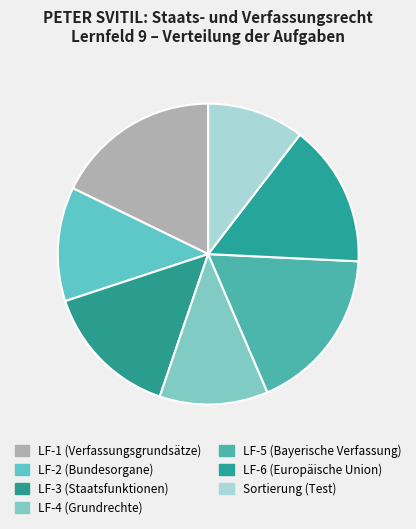

Which slice is the largest?

LF-1  (Verfassungsgrundsätze)